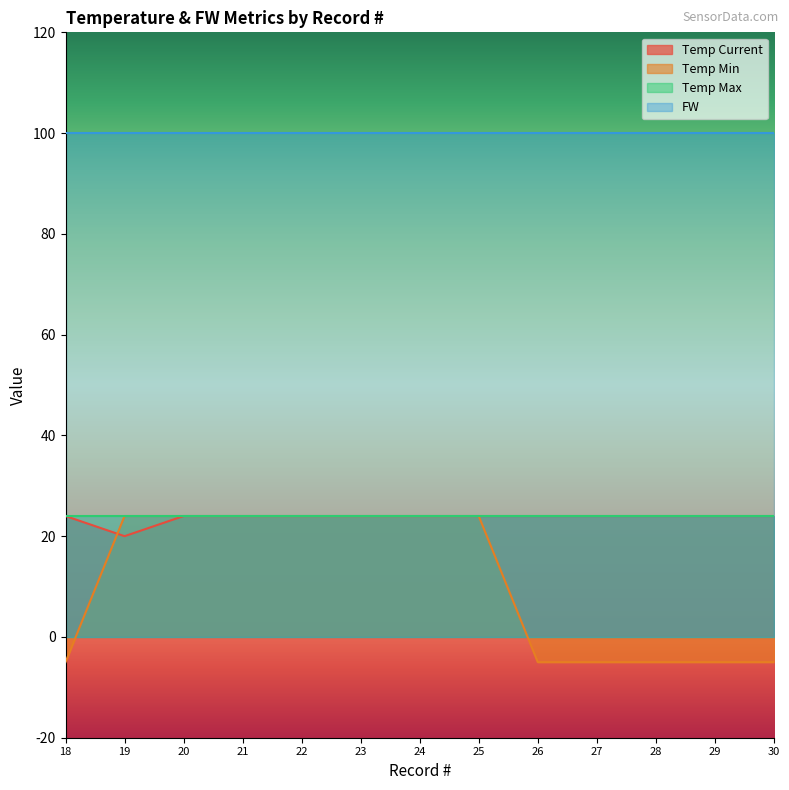

The value of Temp Min at 26 is -1. True or false?

False